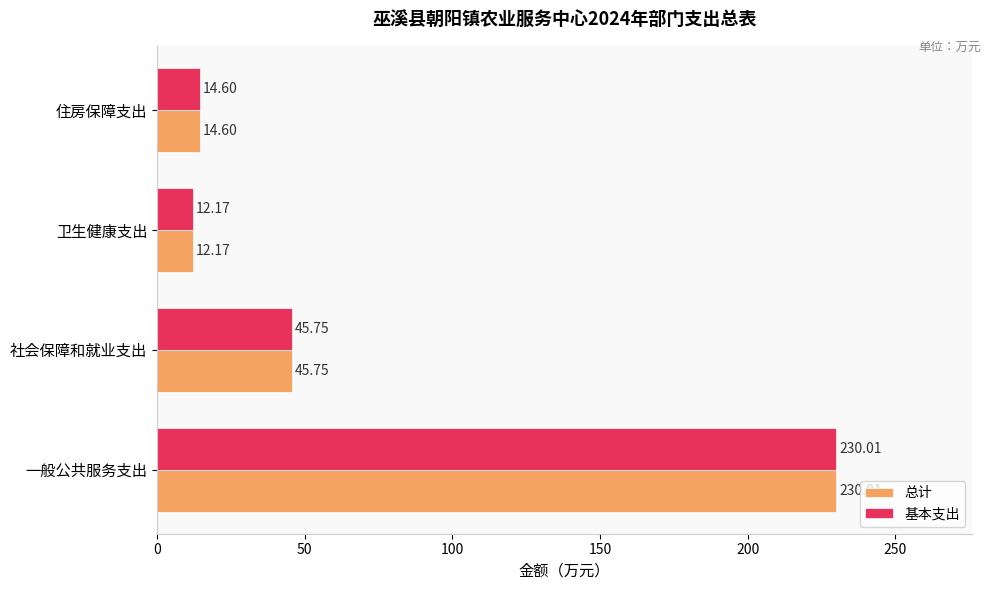

What is the sum of the 总计 values at 住房保障支出 and 卫生健康支出?

26.8